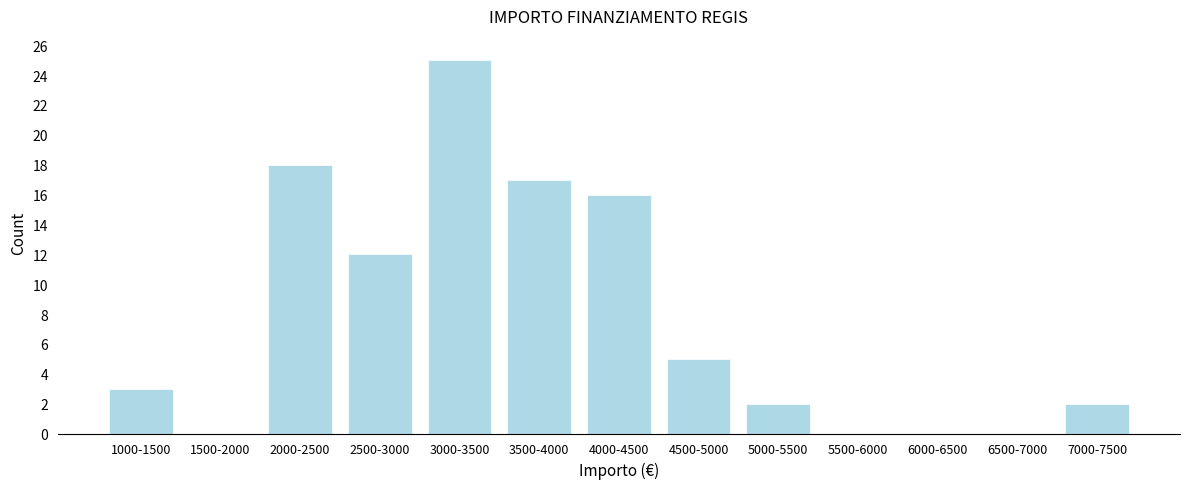

Reading left to right, transcribe all the data shown in this chart.

1000-1500=3	1500-2000=0	2000-2500=18	2500-3000=12	3000-3500=25	3500-4000=17	4000-4500=16	4500-5000=5	5000-5500=2	5500-6000=0	6000-6500=0	6500-7000=0	7000-7500=2